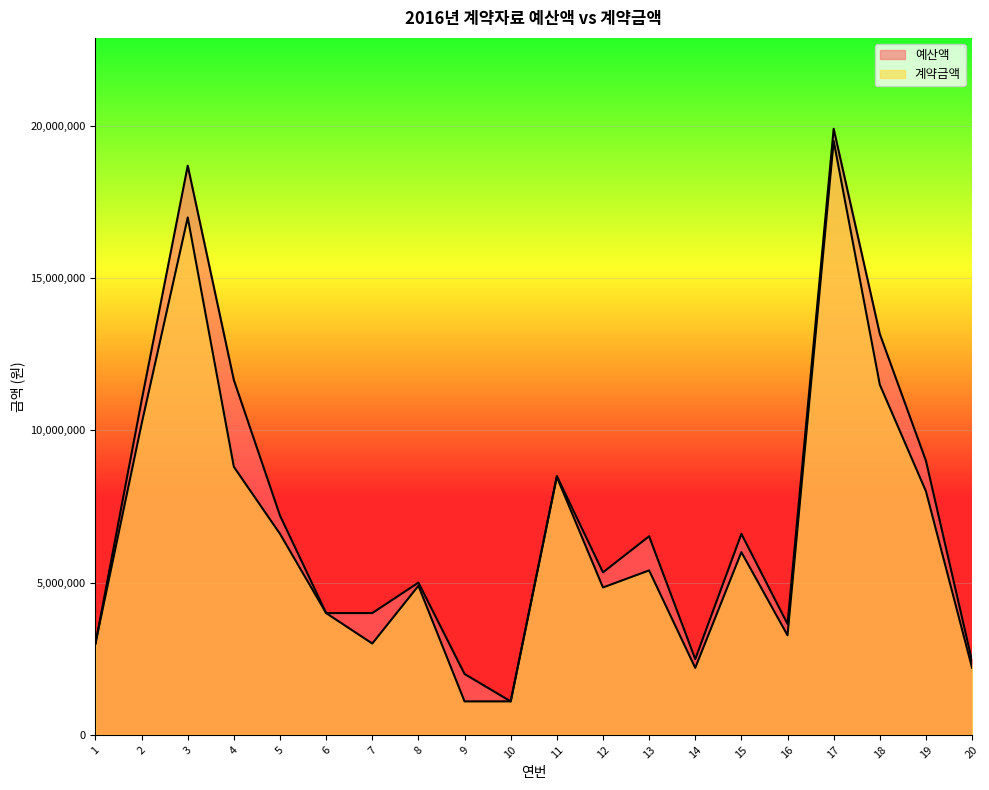

What is the value of the 계약금액 point at the 1st from the left?

3000000